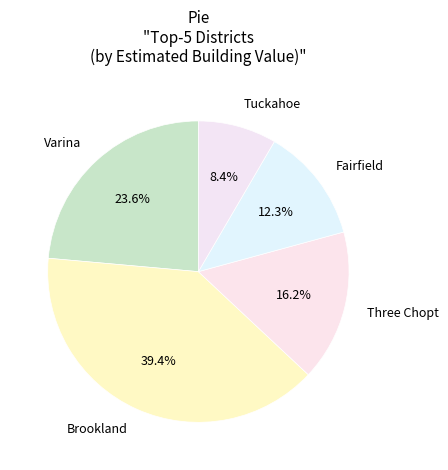

To the nearest percent, what is the average slice percentage?

20%